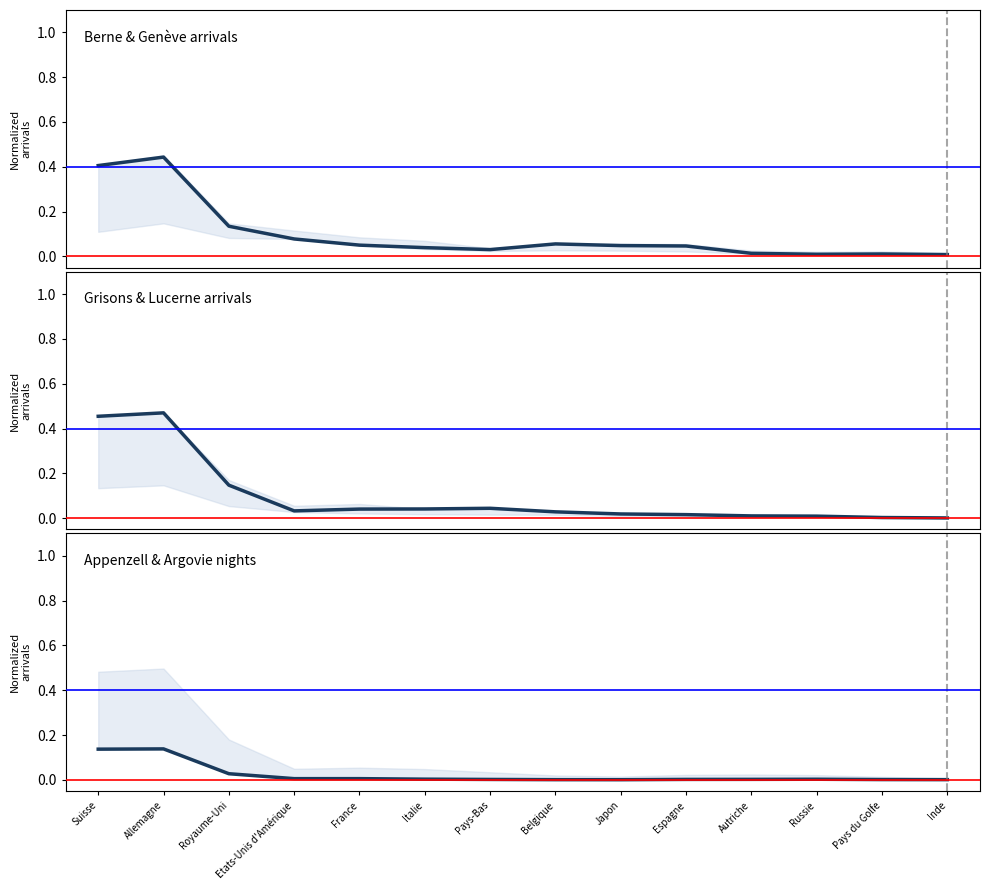

The Appenzell Ext. series shows 0.0 at France. True or false?

True